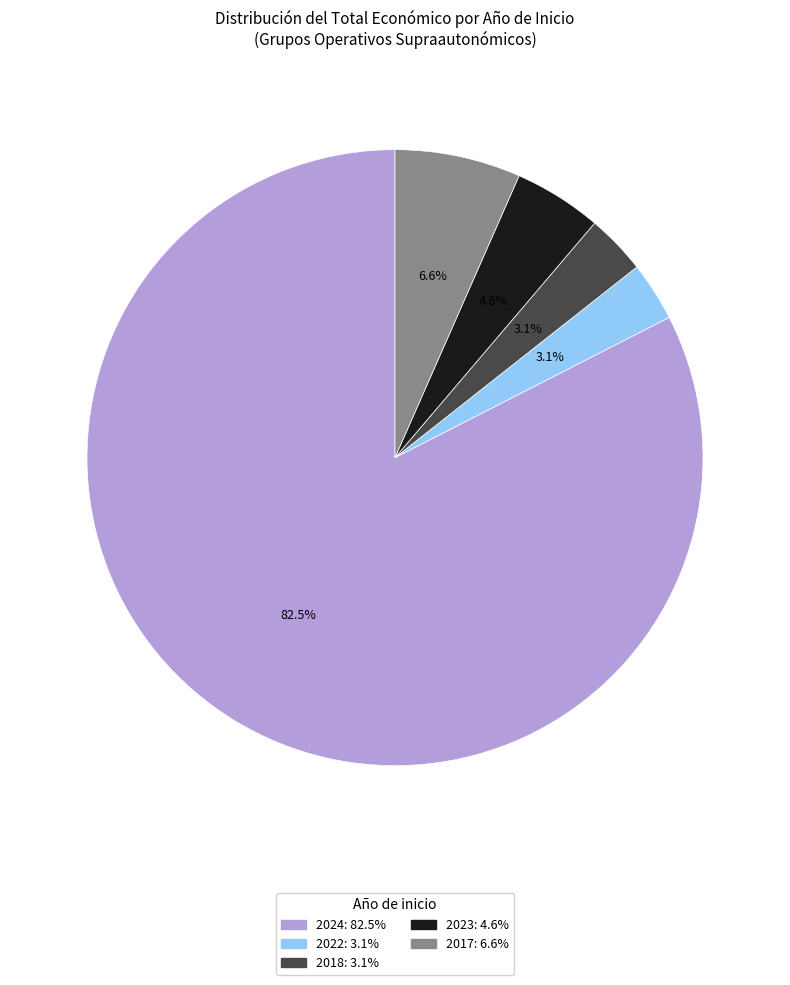

Is there any slice that represents more than half of the pie?

Yes